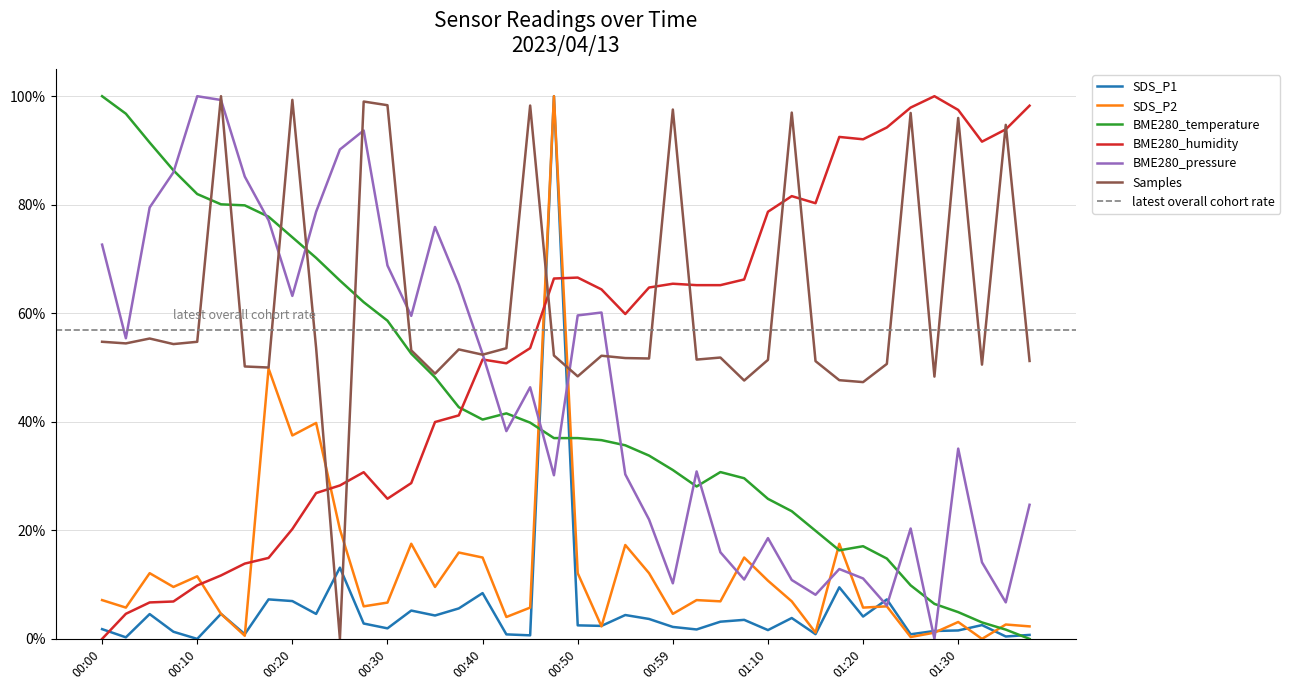

What is the spread (max minus min) of values at 00:20?

0.9